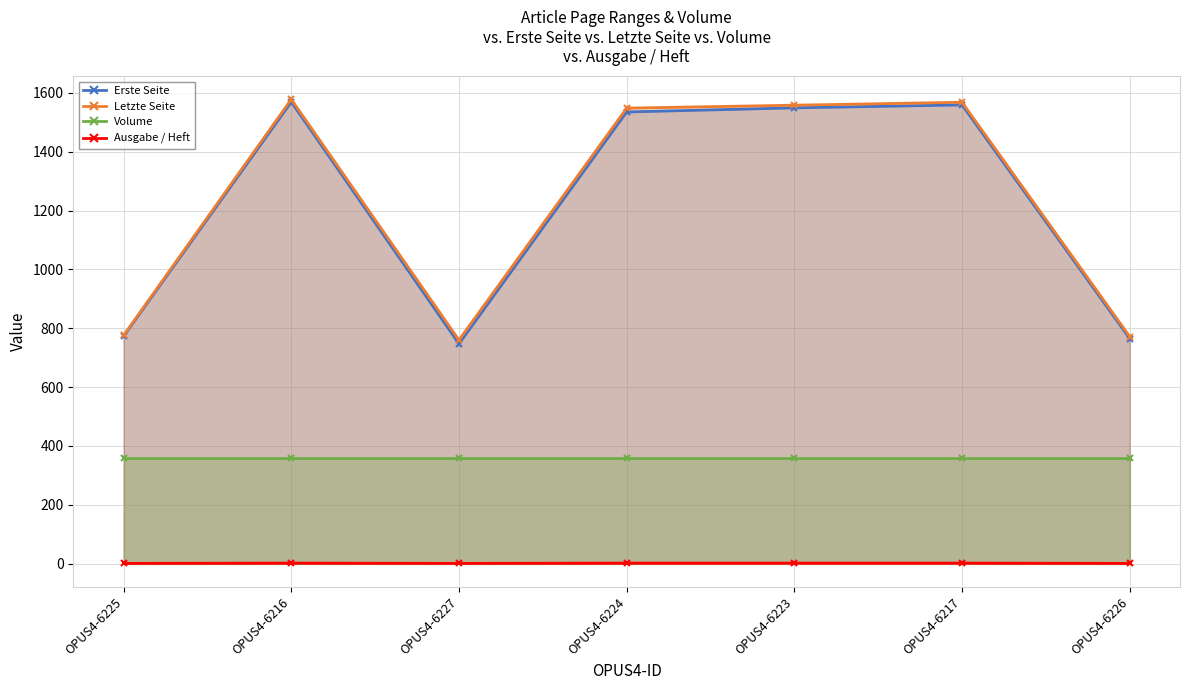

At which label does Ausgabe / Heft reach its peak?

OPUS4-6216